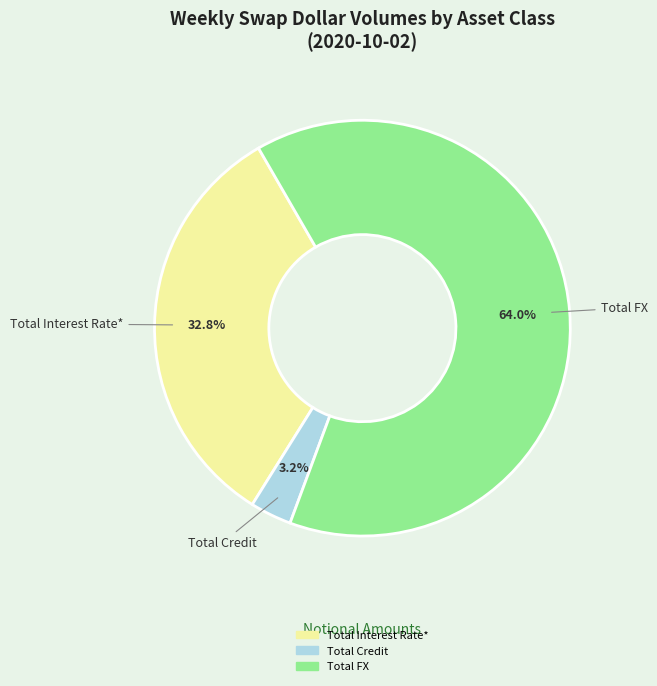

To the nearest percent, what is the combined percentage of Total Interest Rate* and Total Credit?

36%